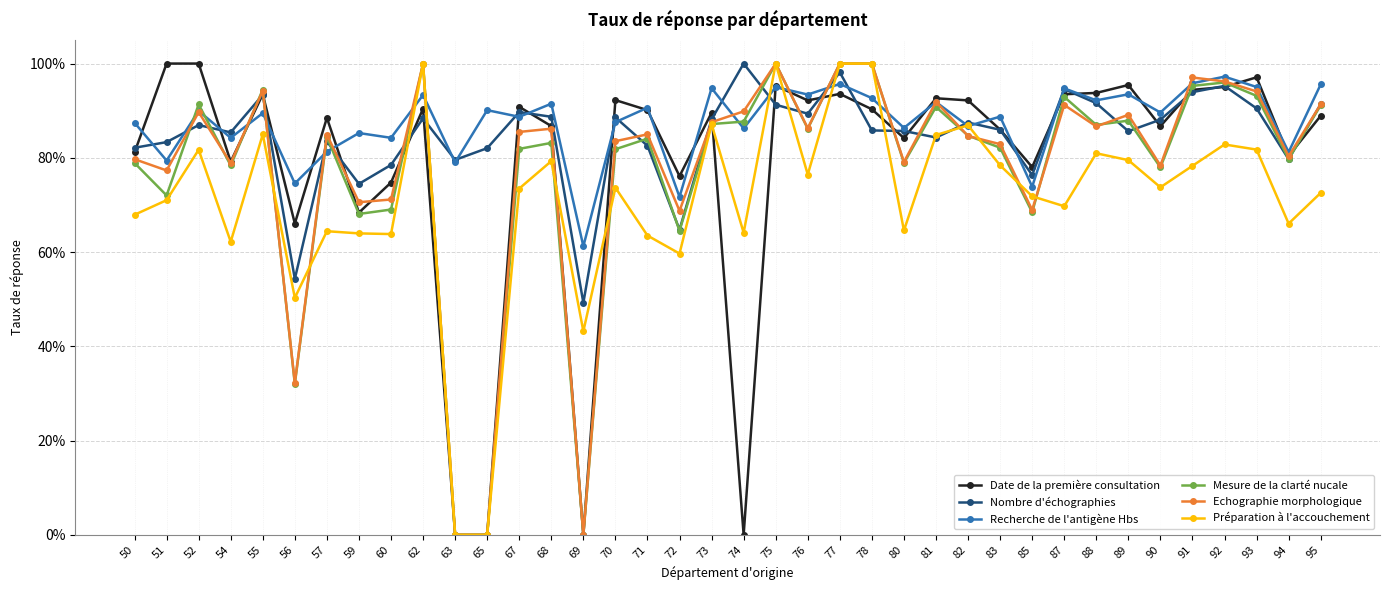

At 90, list the series in order from smallest to largest.

Préparation à l'accouchement, Mesure de la clarté nucale, Echographie morphologique, Date de la première consultation, Nombre d'échographies, Recherche de l'antigène Hbs